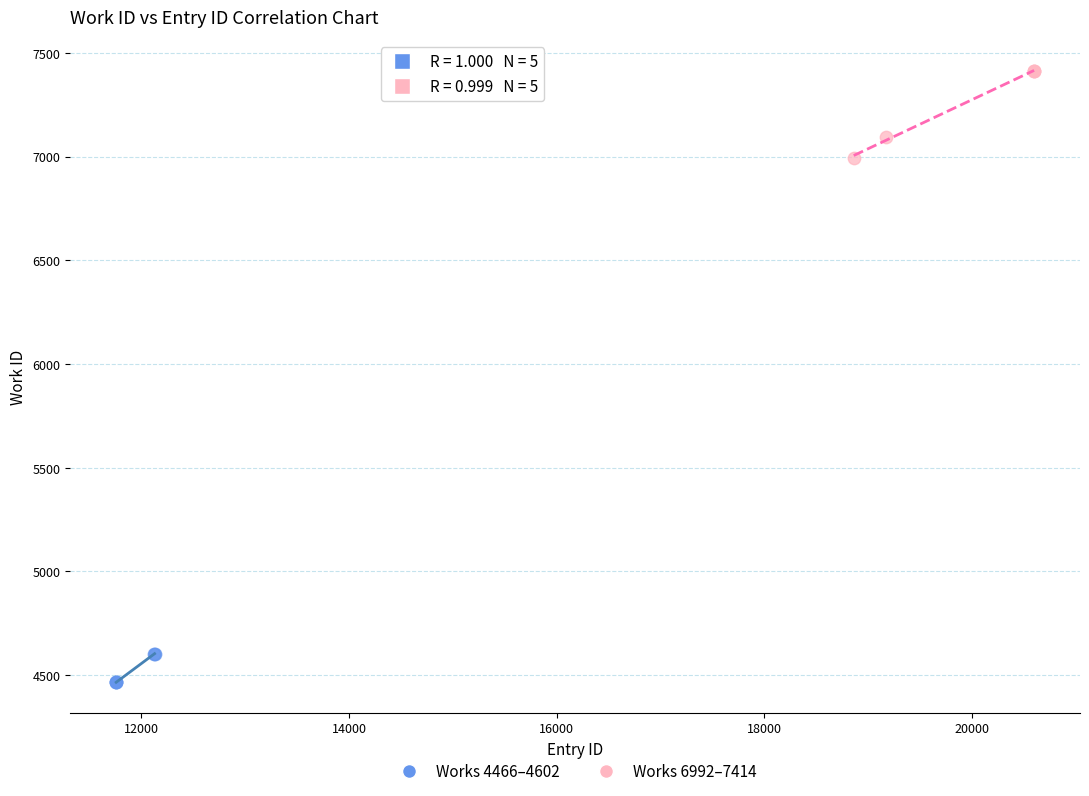

Which series contains the highest Y value?

Works 6992–7414